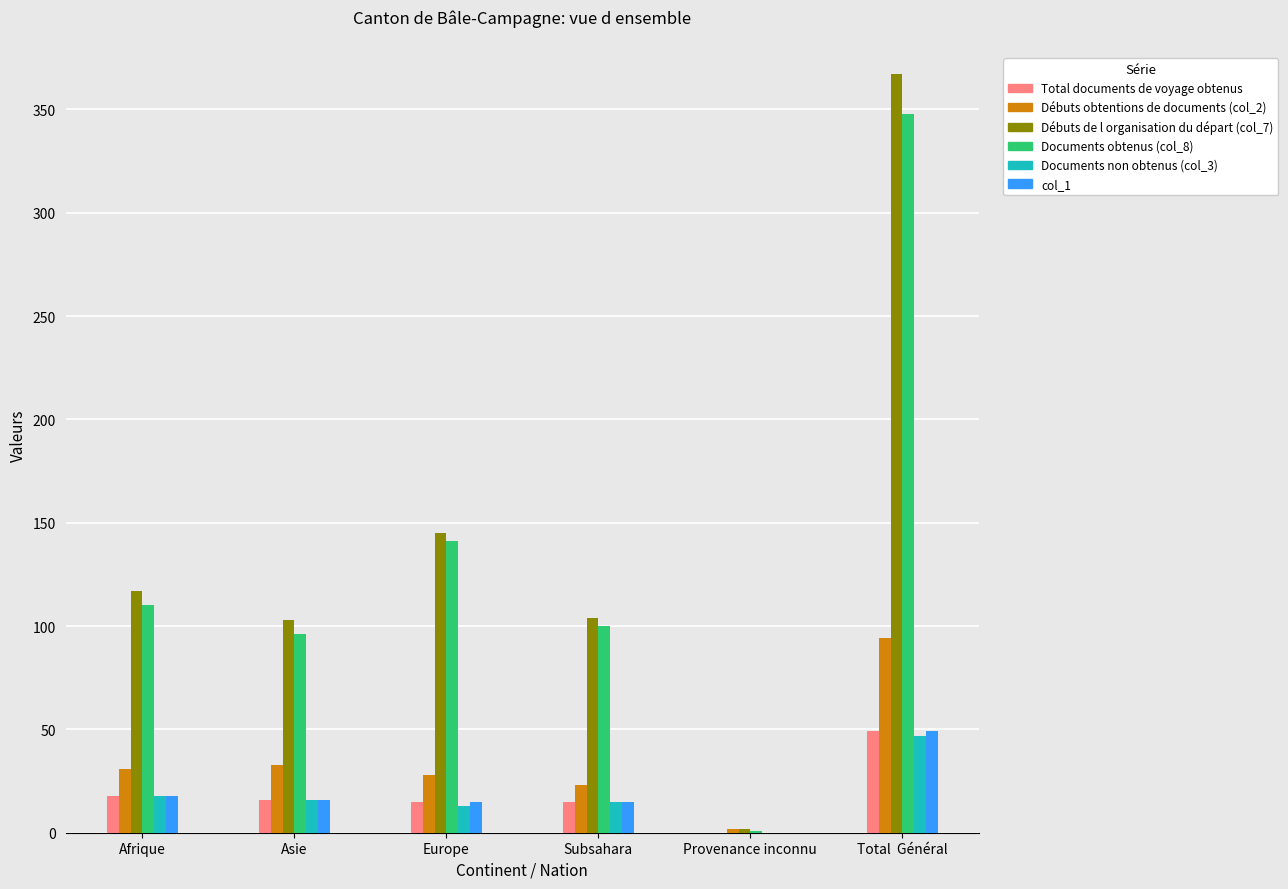

What is the maximum value for Total documents de voyage obtenus?

49